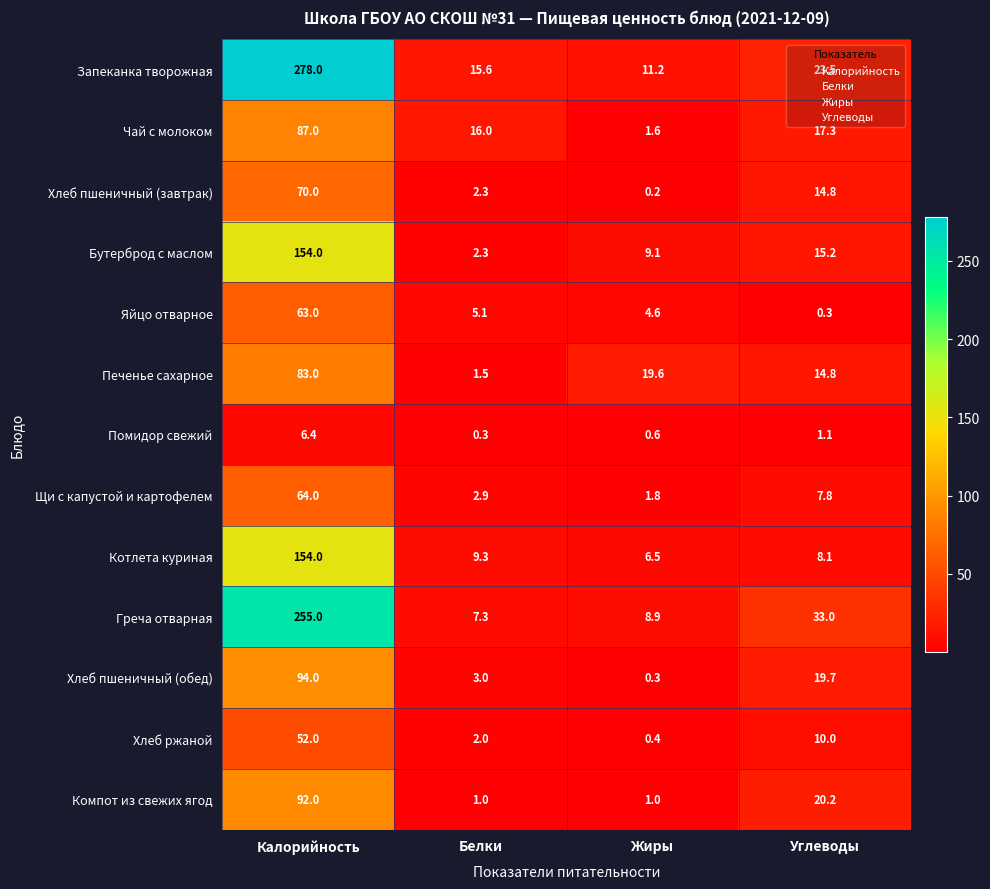

How many categories are shown in the chart?

4